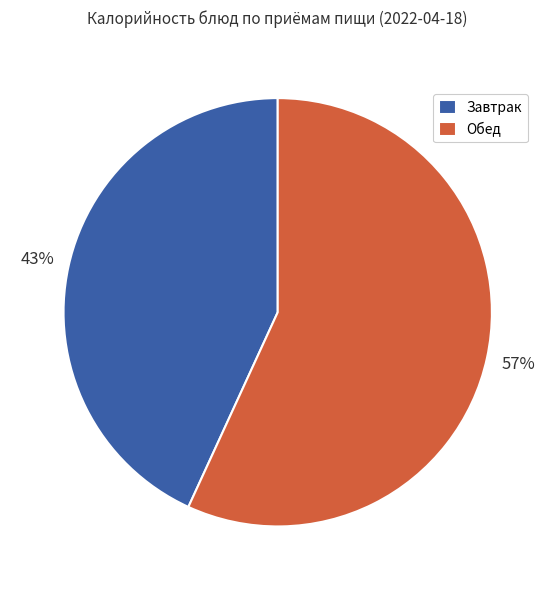

Do Обед and Завтрак together represent more than half of the pie?

Yes